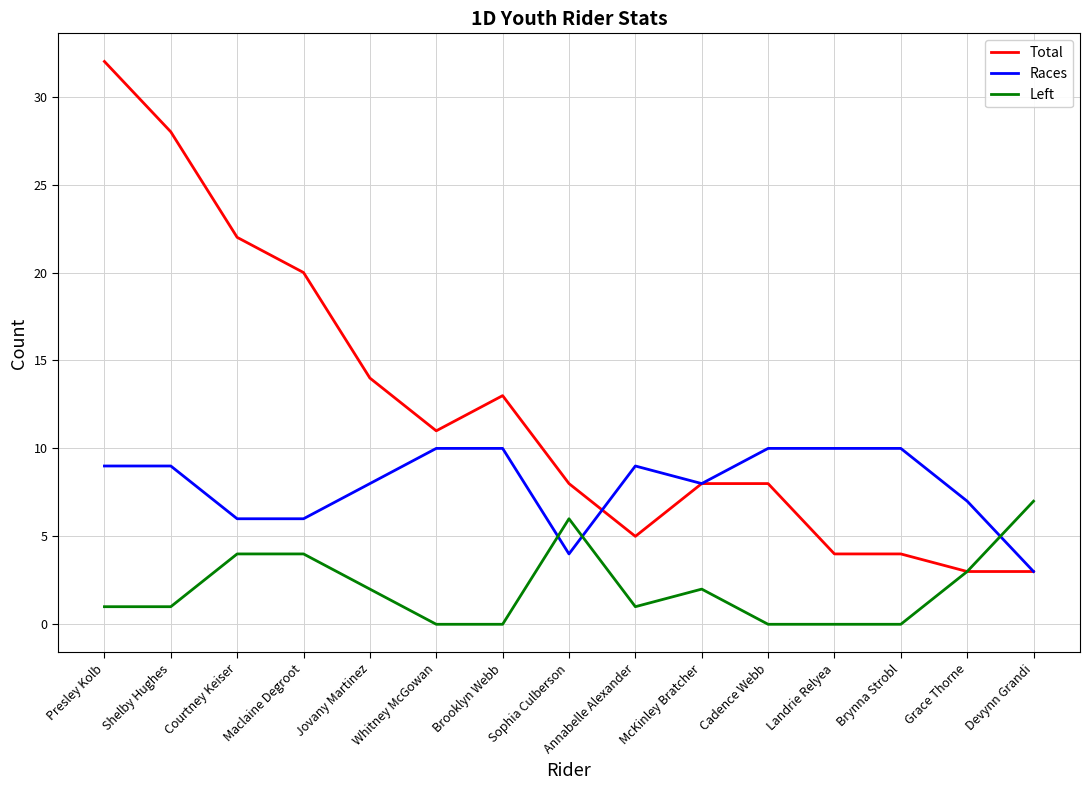

What is the sum of the Races values at Devynn Grandi and Presley Kolb?

12